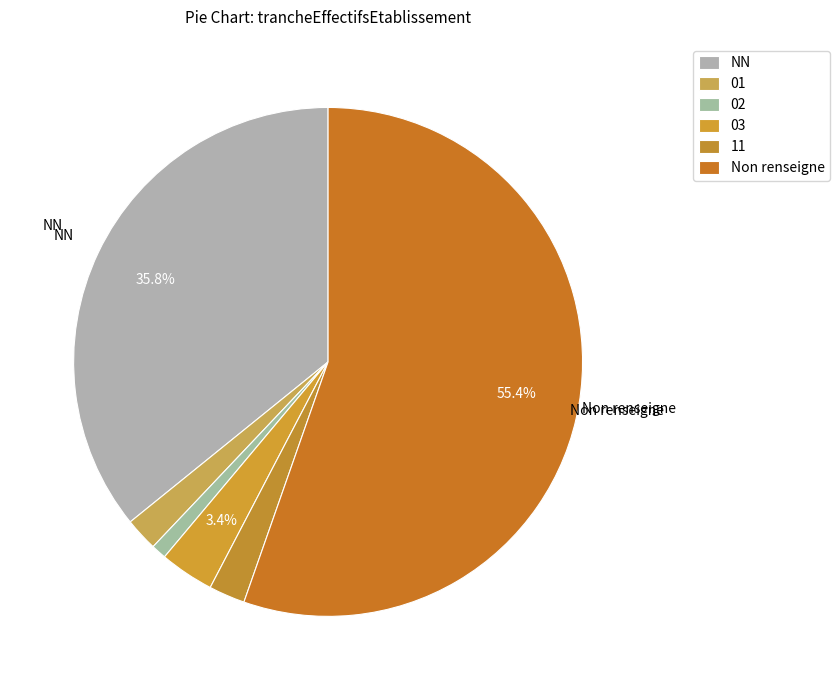

Count the number of slices in the pie.

6